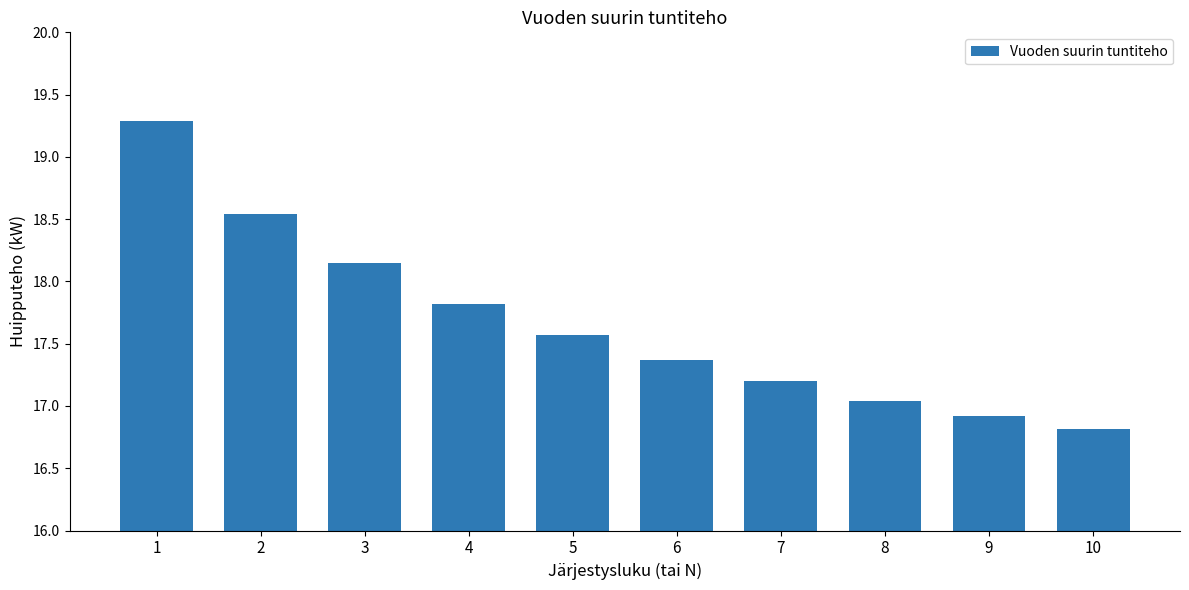

At which category does the chart reach its minimum across all series?

10